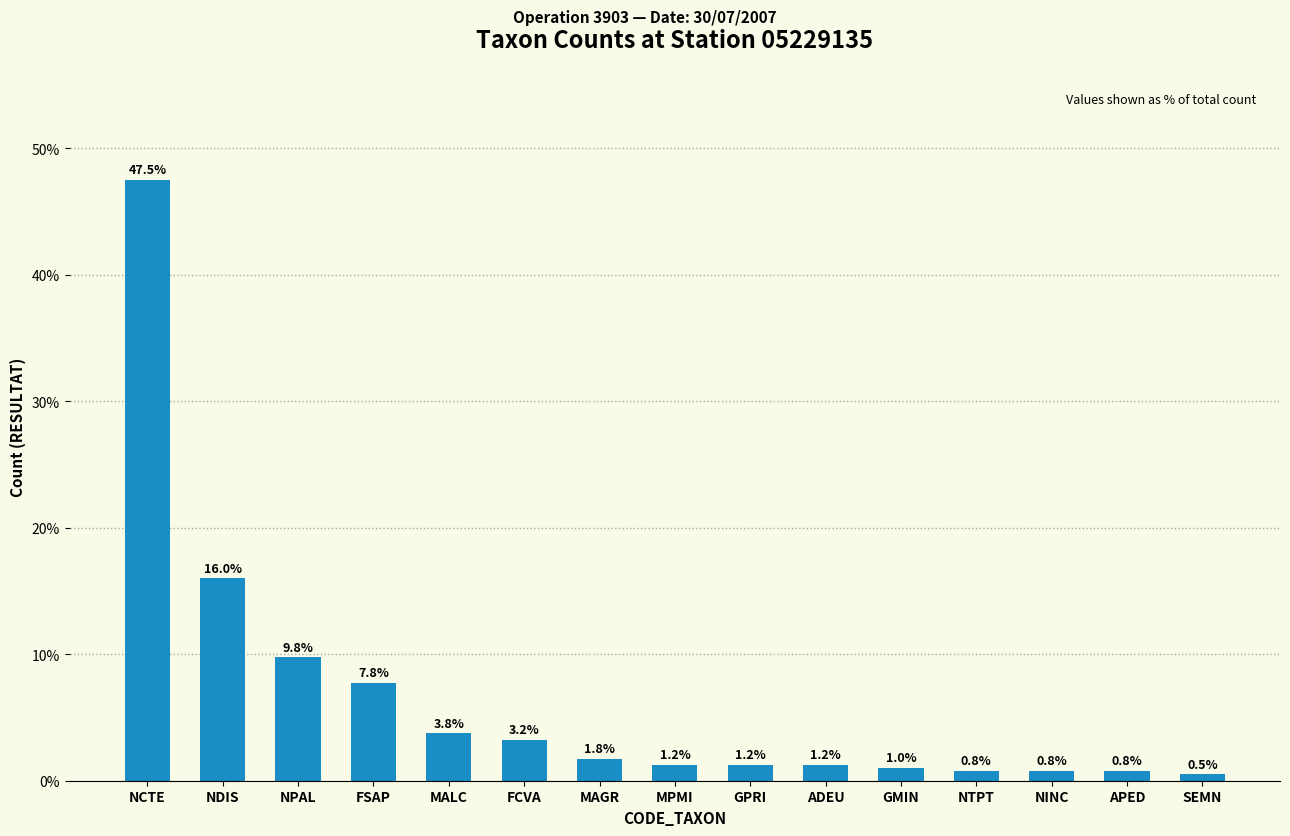

What is the difference between the maximum and minimum values?

47.0